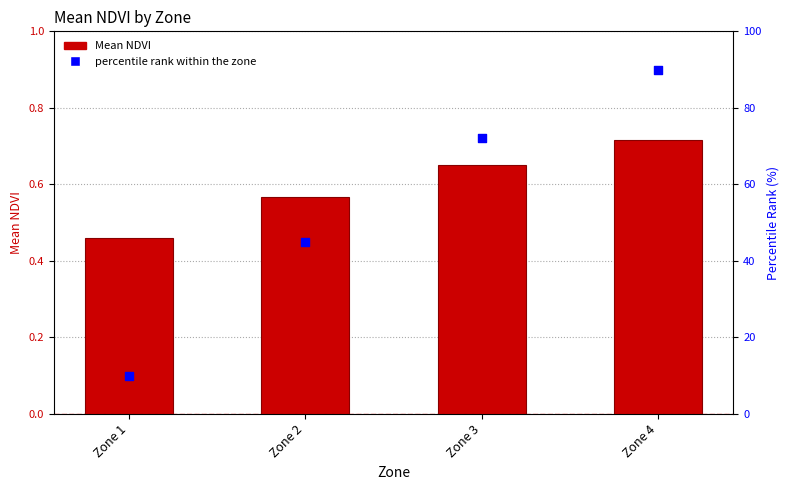

Which series contains the highest Y value?

percentile rank within the zone